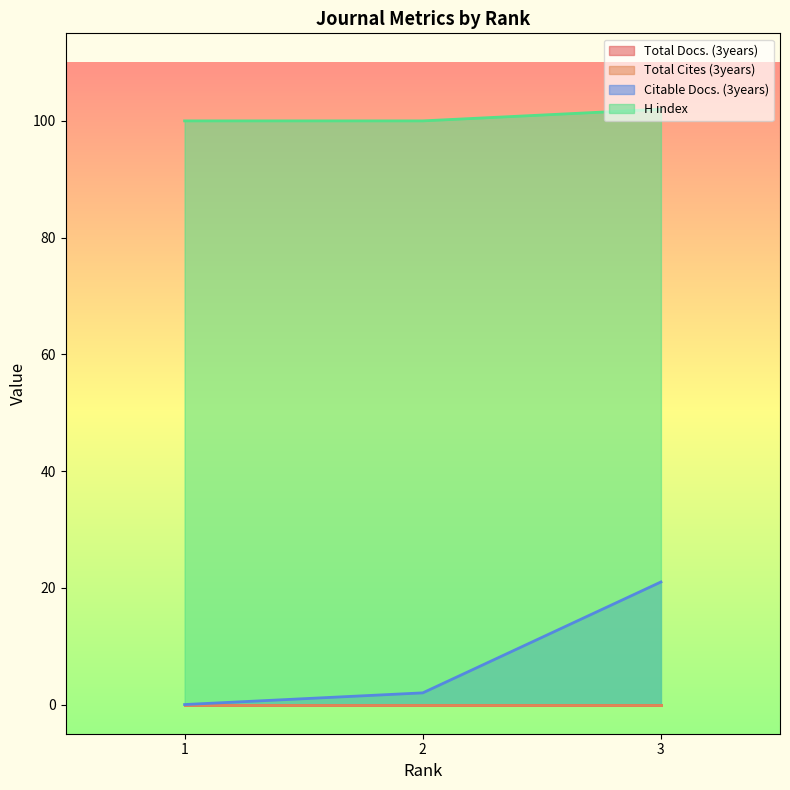

Rank the categories by H index value from lowest to highest.

1, 2, 3